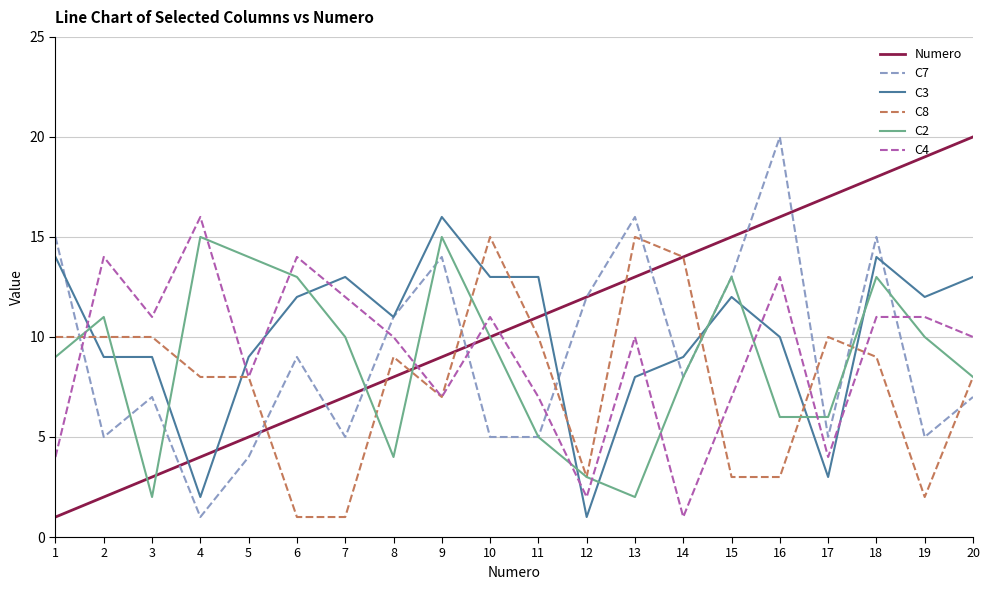

Does the chart have visible grid lines?

Yes